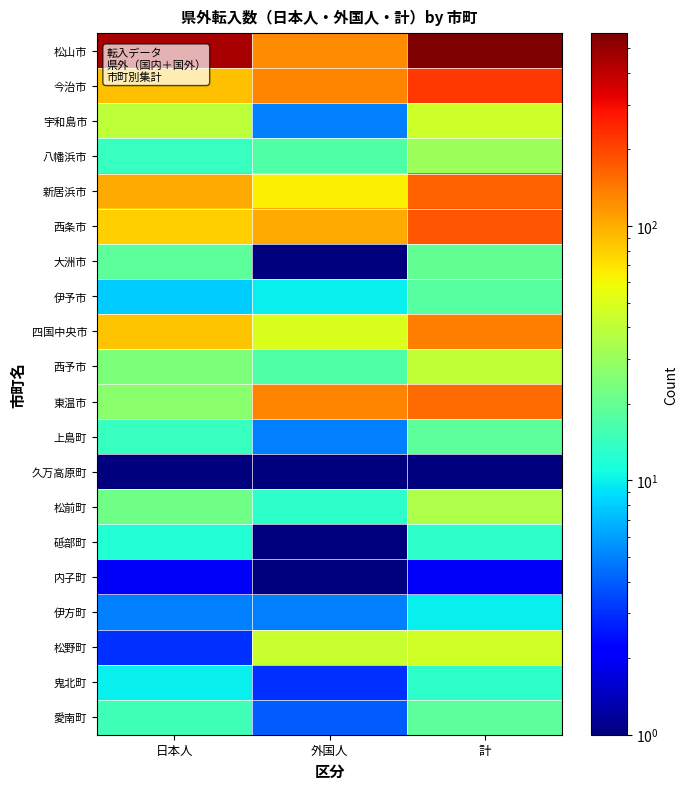

Which series has the largest total across all categories?

松山市